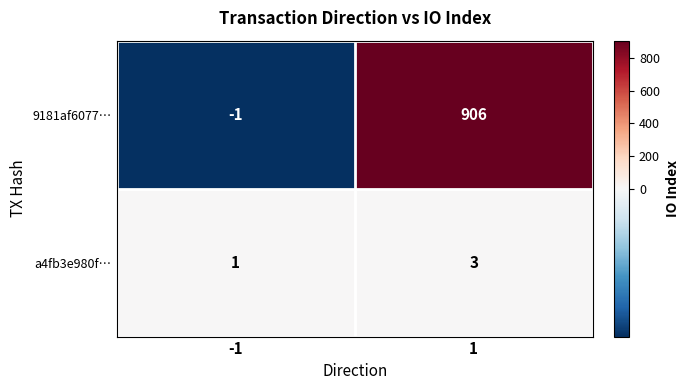

True or false: a4fb3e980f… has a value of 0 at -1.

False